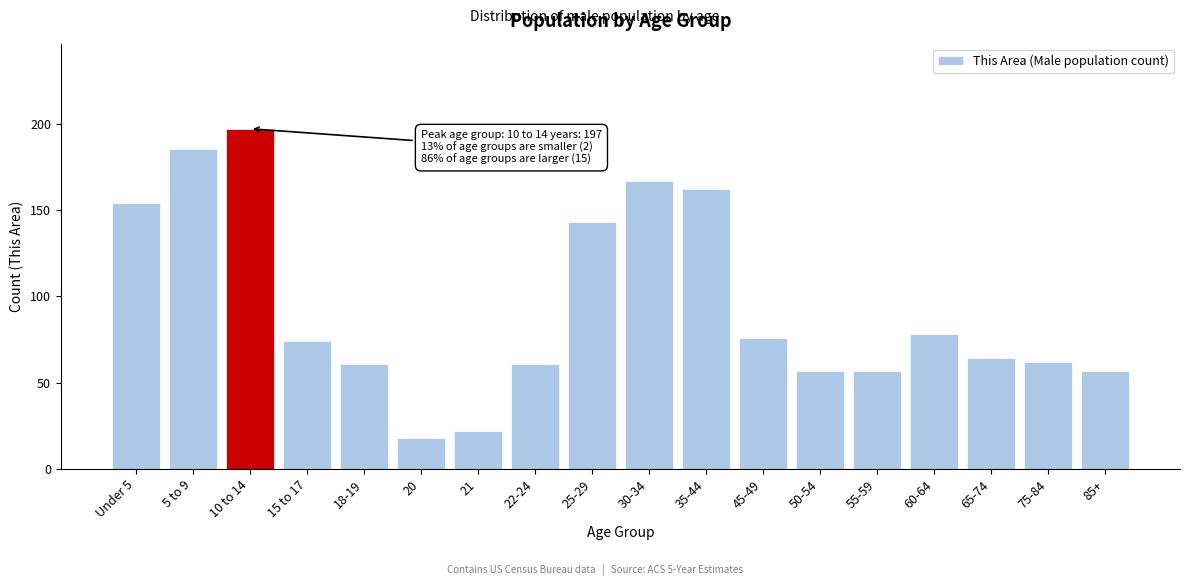

Reading right to left, transcribe all the data shown in this chart.

57	62	64	78	57	57	76	162	167	143	61	22	18	61	74	197	185	154